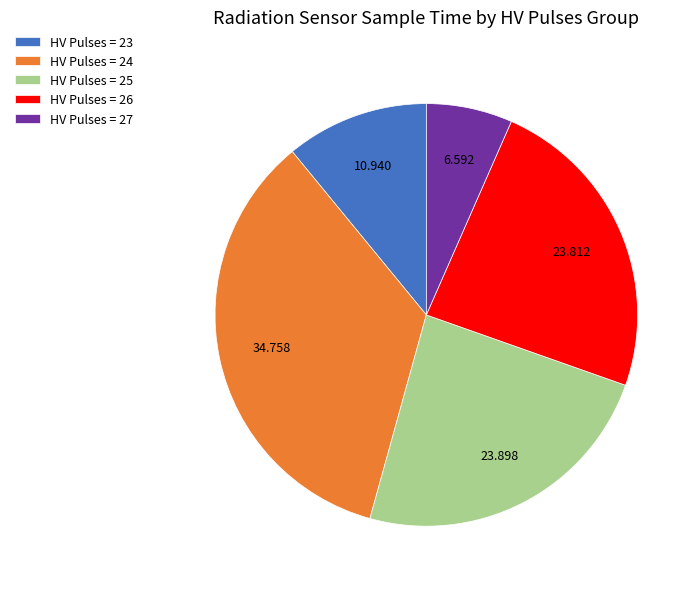

Combined, do HV Pulses = 26 and HV Pulses = 23 account for over 50%?

No